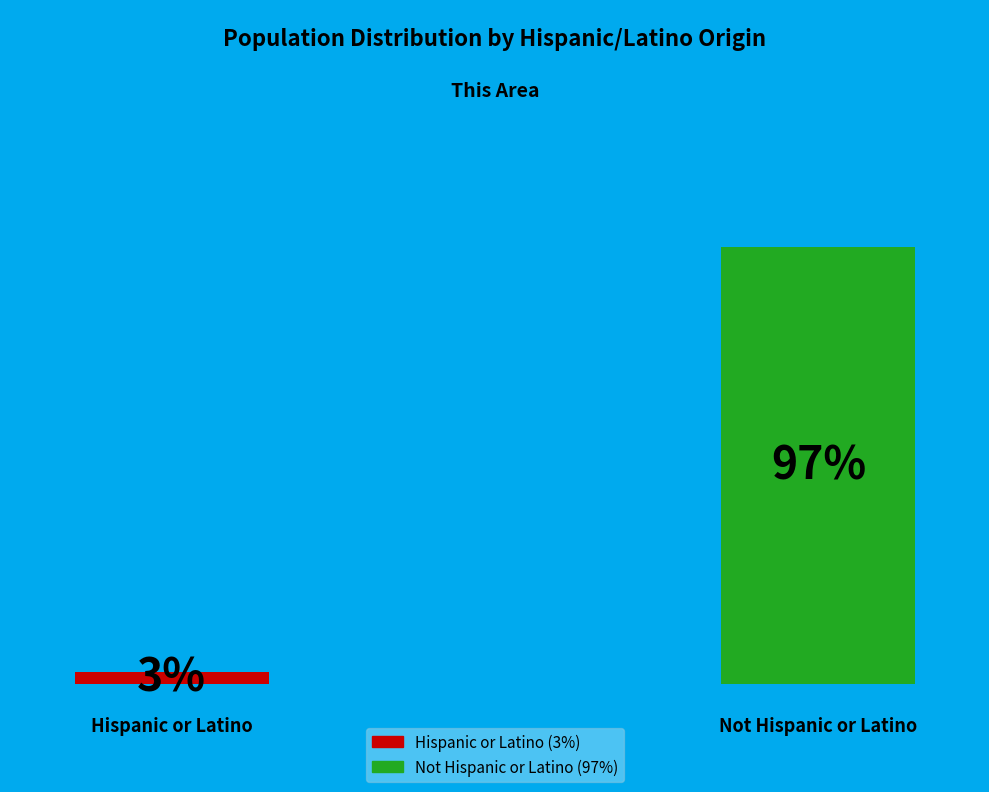

Is it true that Hispanic or Latino is 3% of the pie?

True